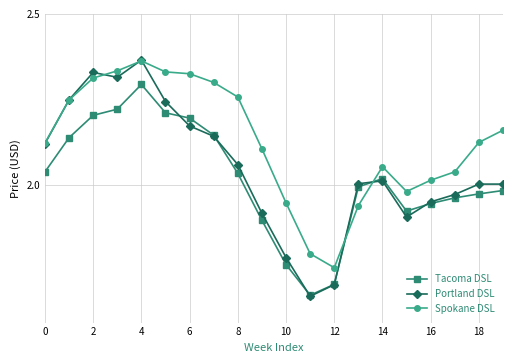

Which series ends up on top after the final intersection of Spokane DSL and Portland DSL?

Spokane DSL